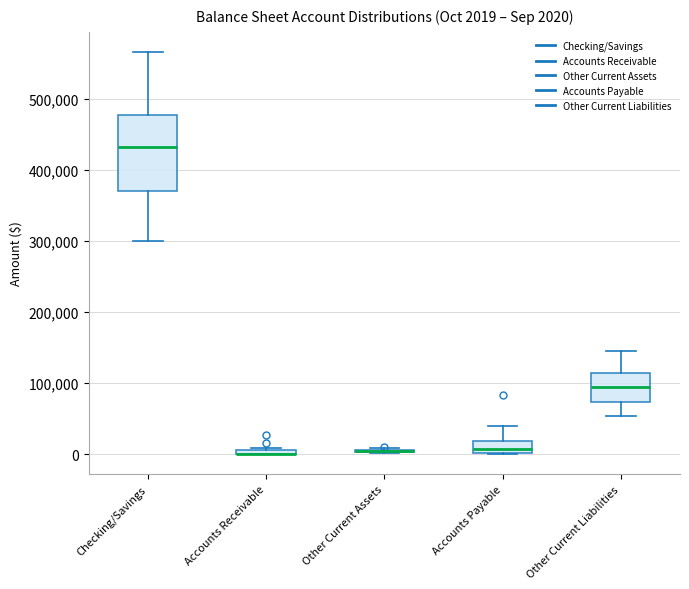

Which box is the tallest, from its lower edge to its upper edge?

Checking/Savings